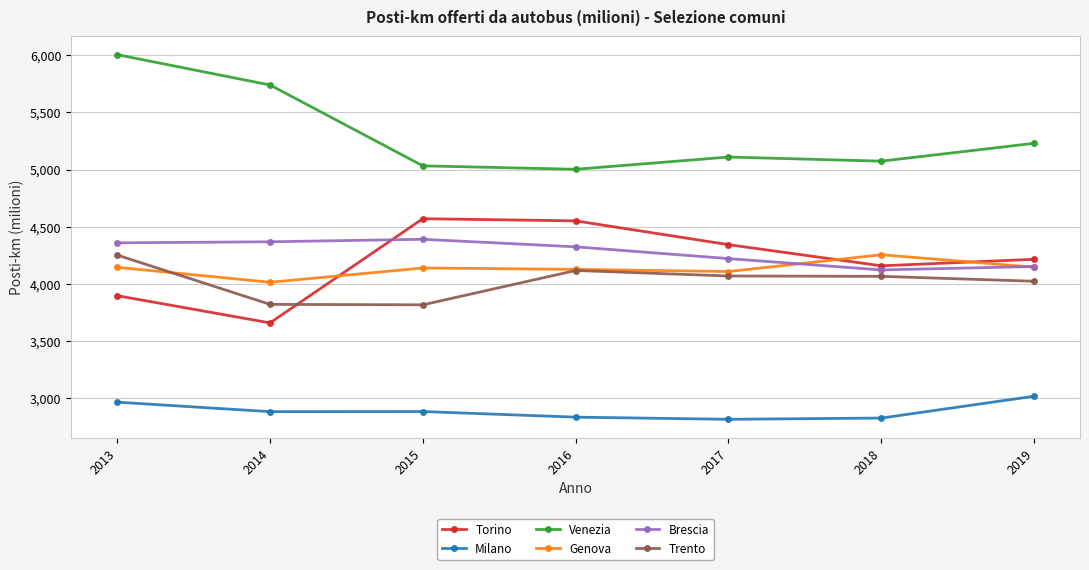

What is the sum of all Brescia values?

29936